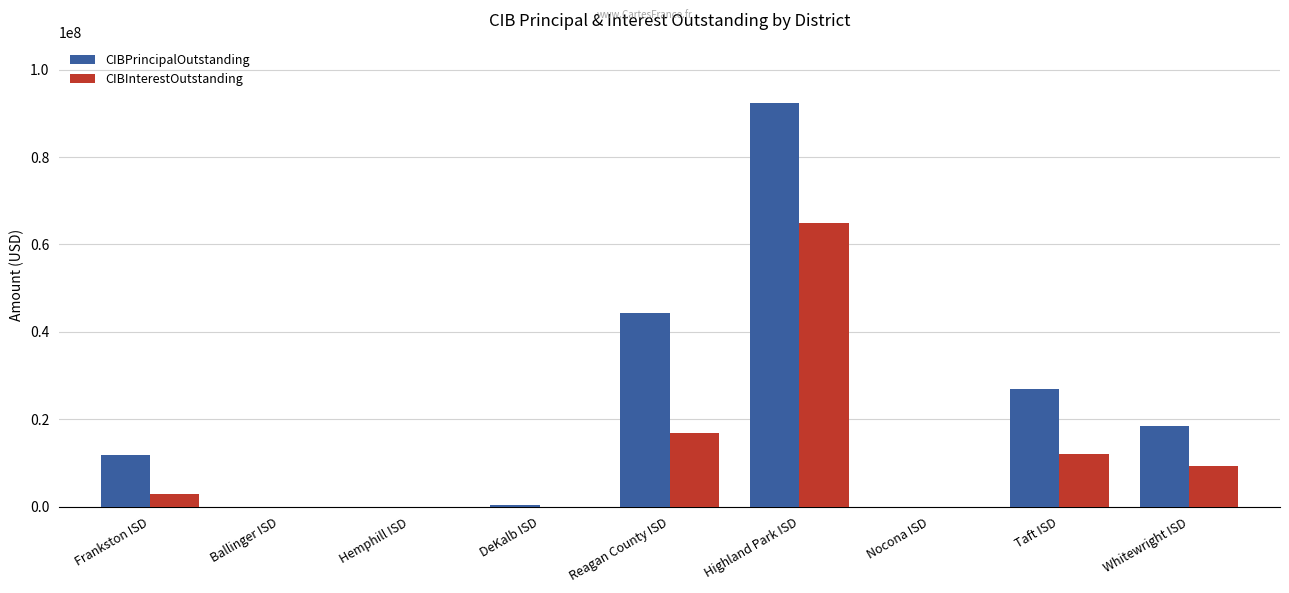

What is the sum of all CIBPrincipalOutstanding values?

194430000.0